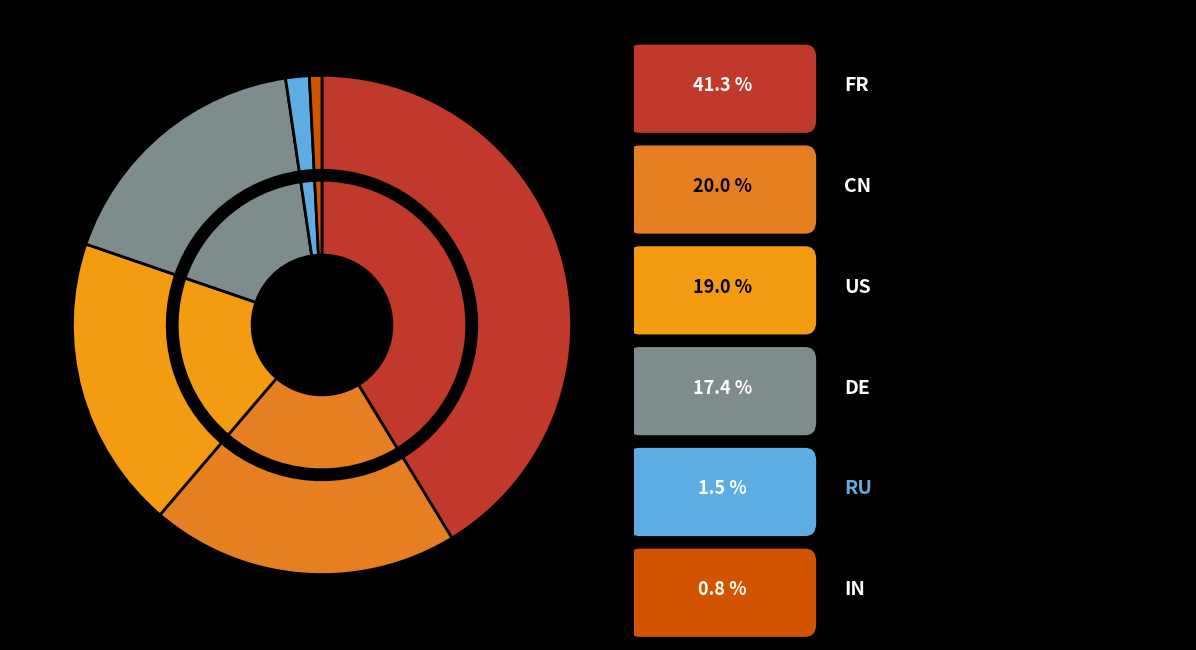

Is there a majority slice in this chart?

No